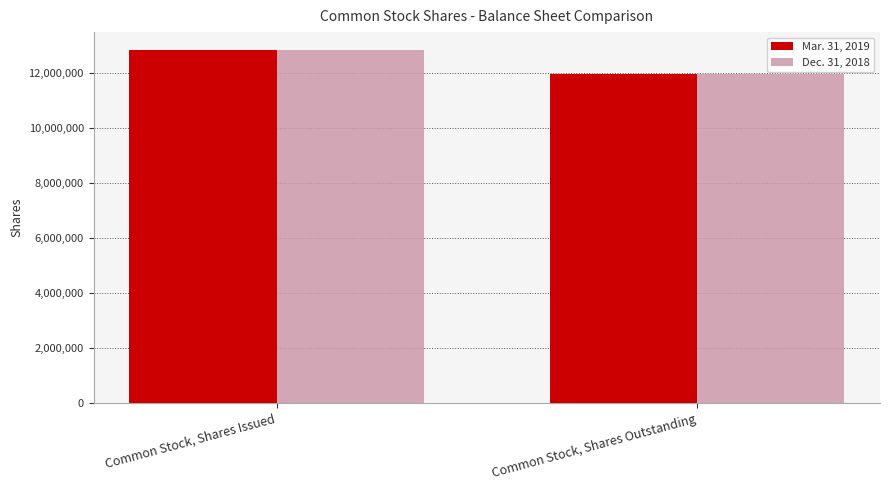

What position from the right is Common Stock, Shares Outstanding?

1